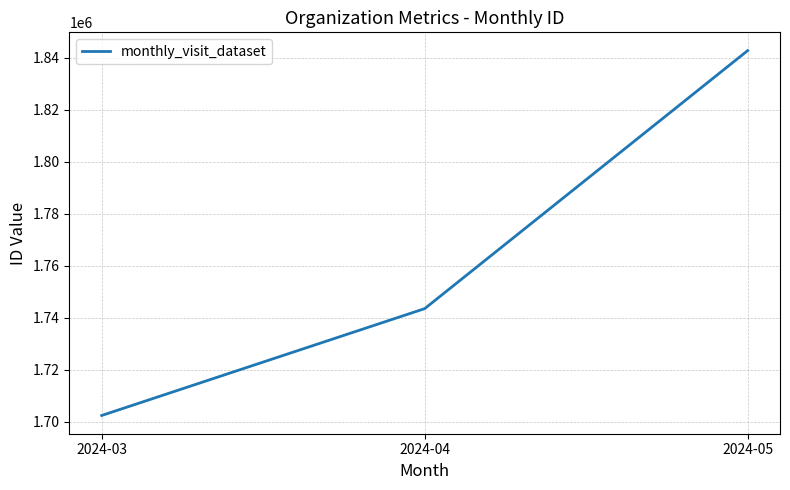

How many series are shown in this chart?

1